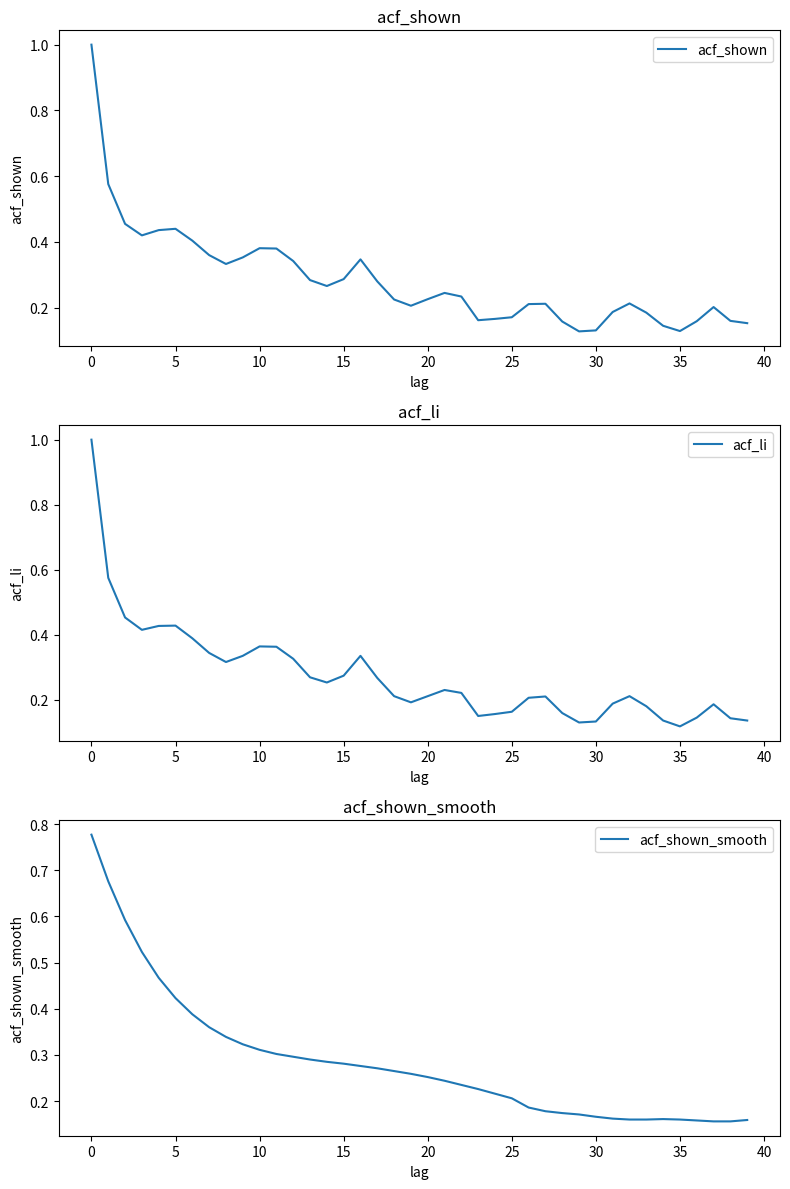

What is the maximum value for acf_shown?

1.0